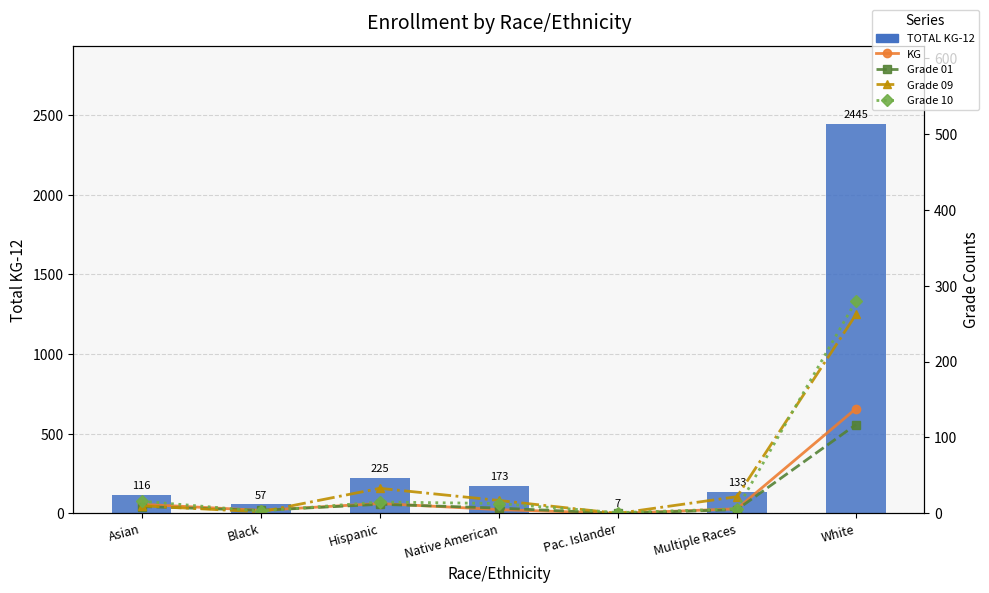

How many values in the KG series are below 6?

3